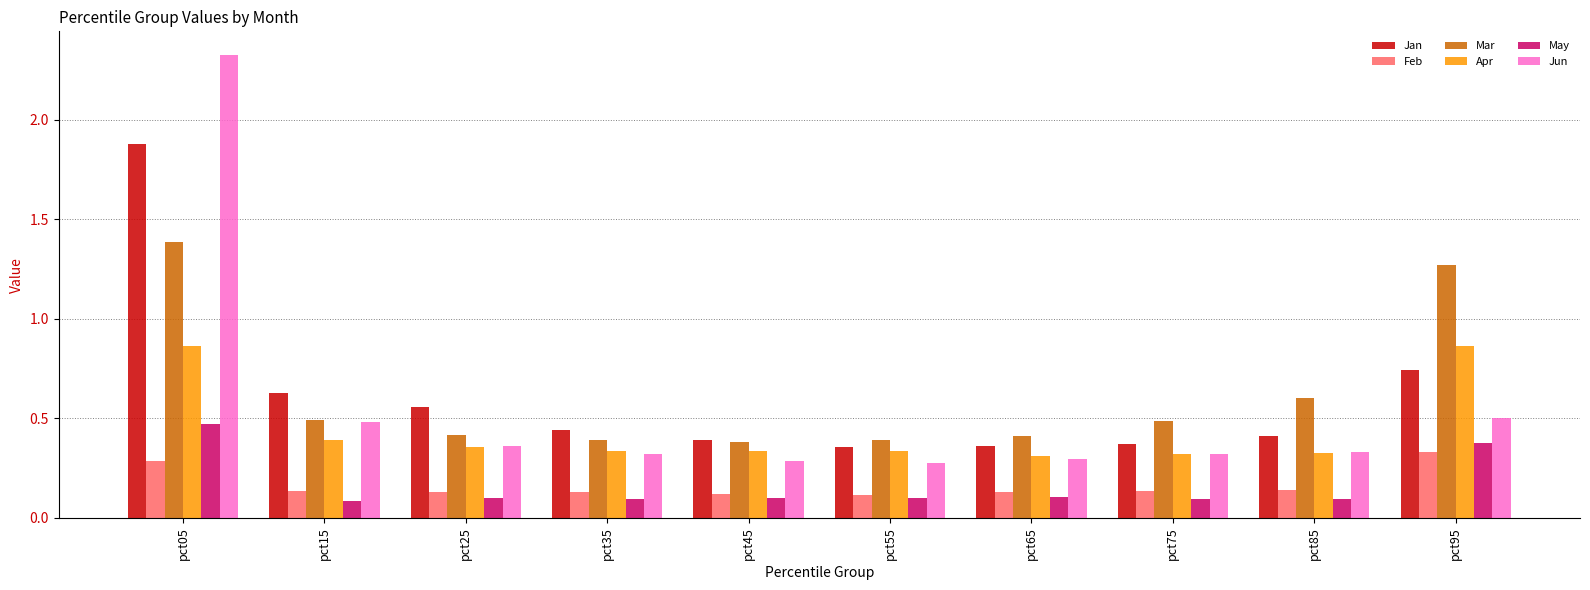

List the series in order of their peak value, lowest first.

Feb, May, Apr, Mar, Jan, Jun